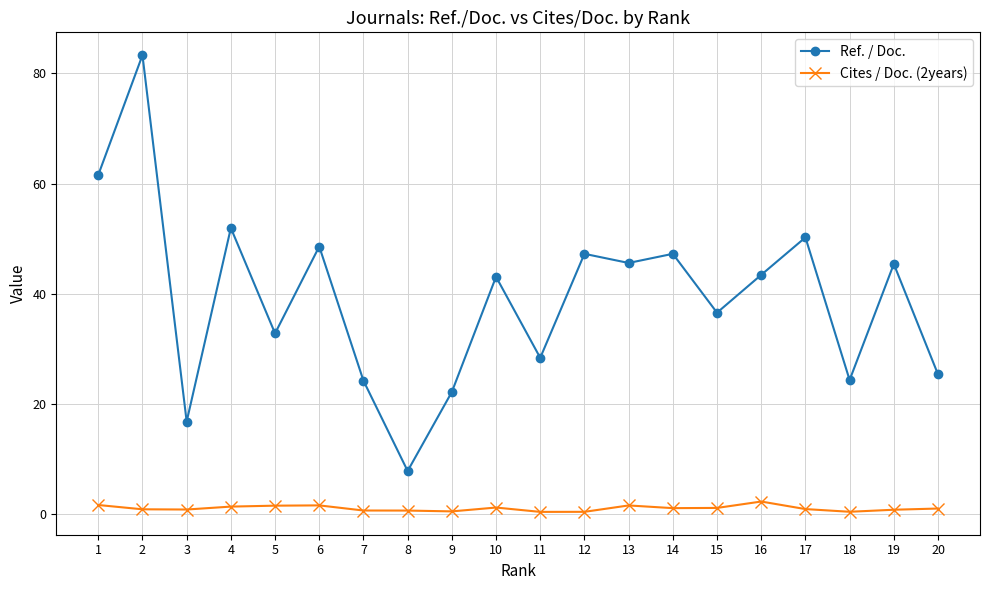

At 16, list the series in order from largest to smallest.

Ref. / Doc., Cites / Doc. (2years)